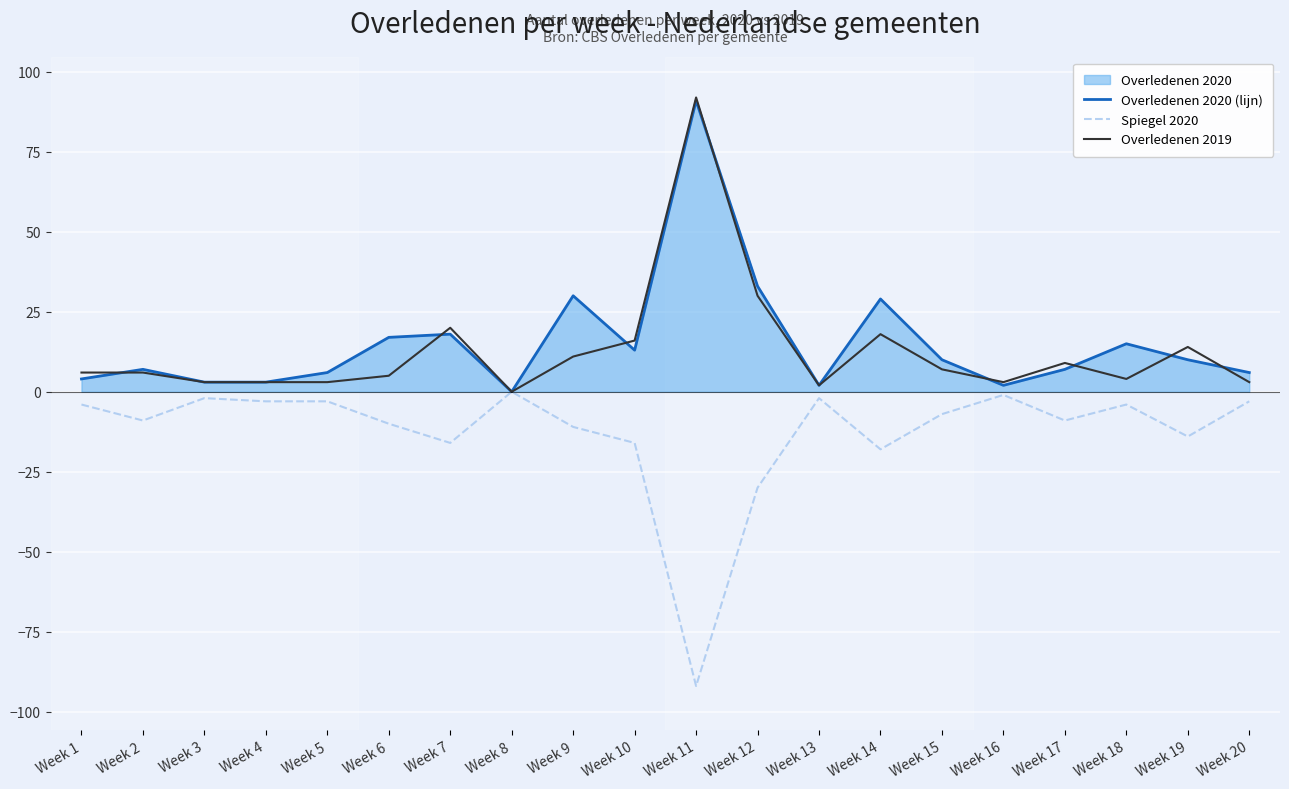

What is the difference between the Overledenen 2020 (lijn) values at Week 11 and Week 12?

58